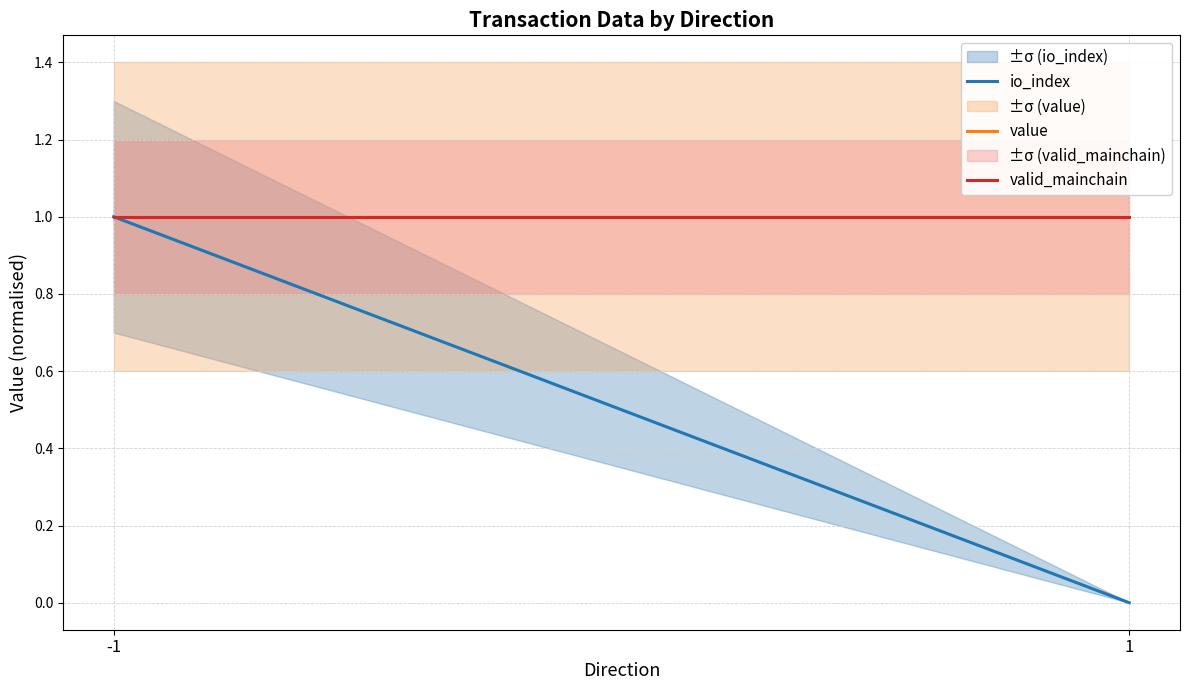

What is the total value across all series at -1?

3